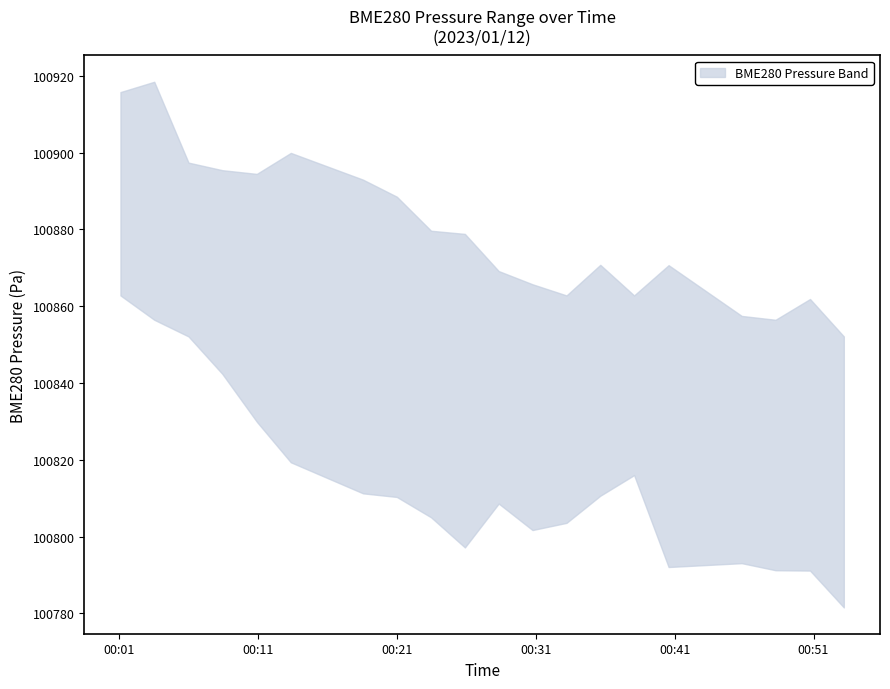

True or false: BME280_pressure_lower has more than 0 interior local peaks.

True